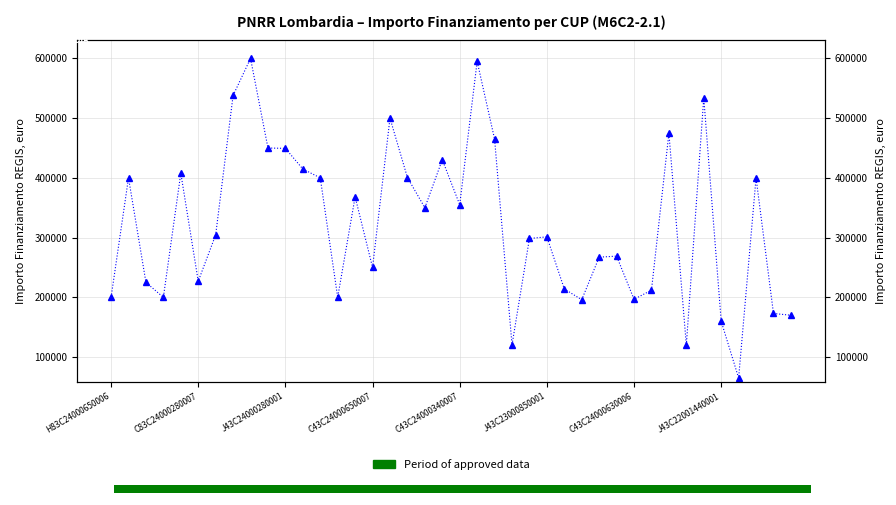

Between 38 and 16, which is larger?

16